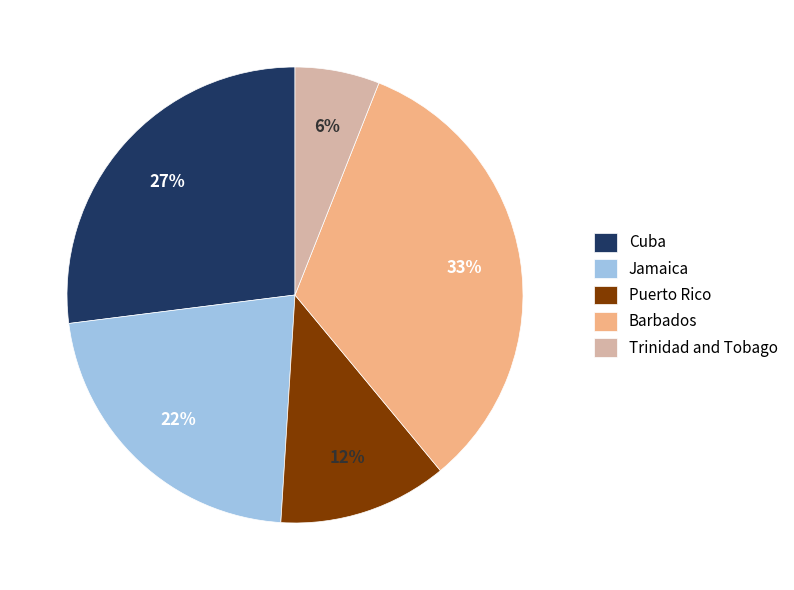

How many segments does this pie chart have?

5